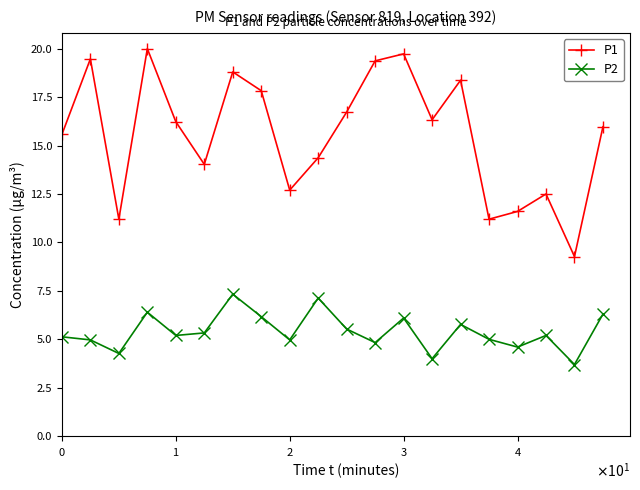

True or false: P2 and P1 intersect in this chart.

False